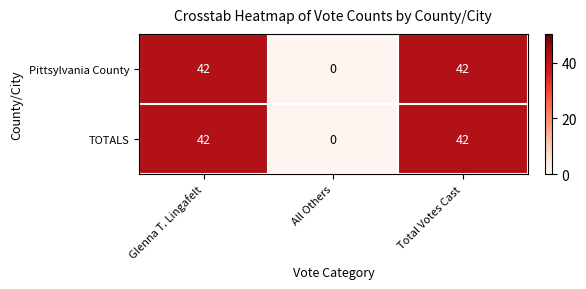

Count the Pittsylvania County values in the range 0 to 42.

3